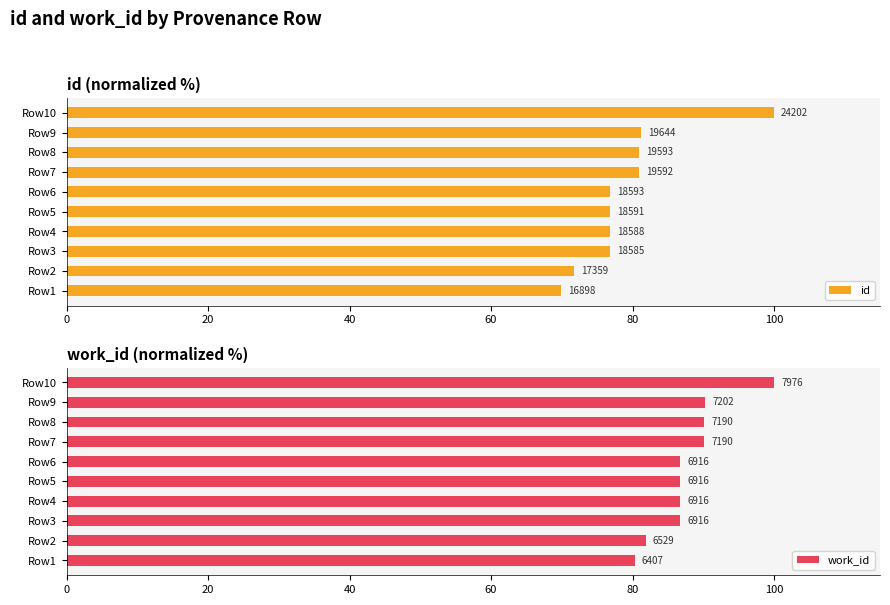

Rank the series by their maximum value, from highest to lowest.

id, work_id